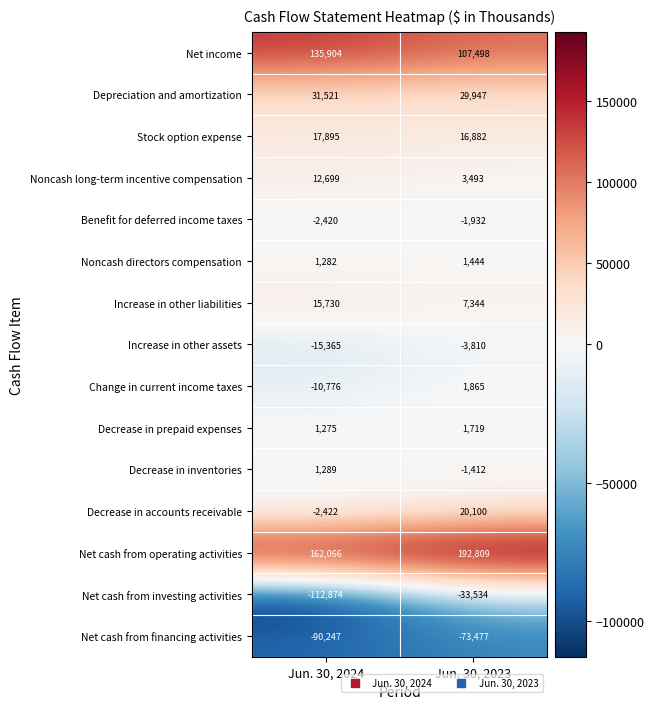

At which category is the sum across all series the highest?

Jun. 30, 2023